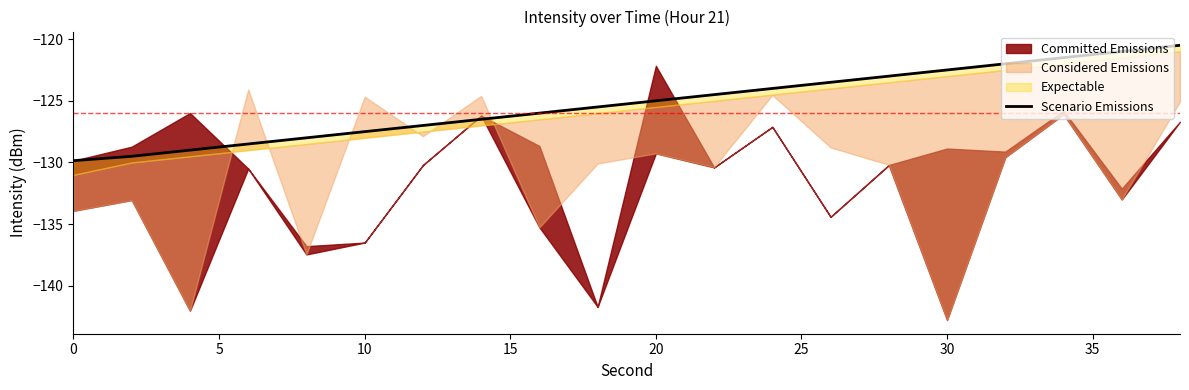

True or false: the data has more than 0 interior local peaks.

False